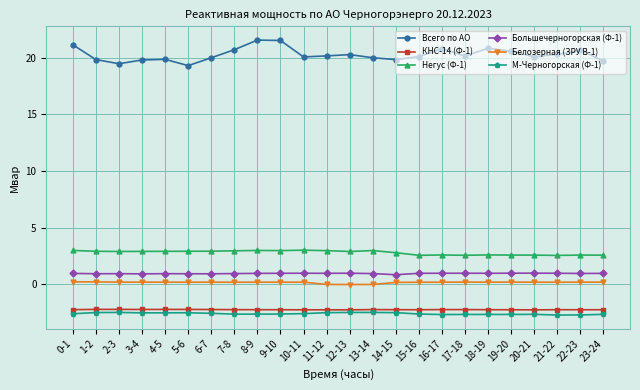

True or false: М-Черногорская (Ф-1) has more than 2 interior local peaks.

True